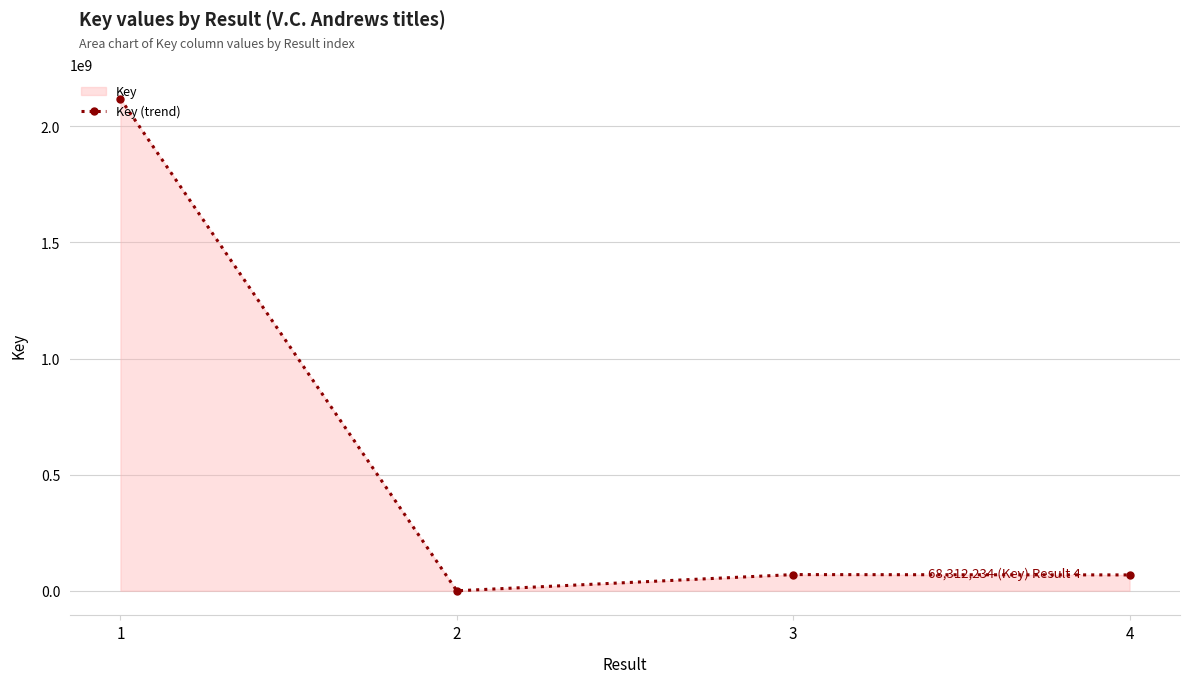

Reading left to right, what are all the values shown in this chart?

2118599573	1538	69766858	68312234